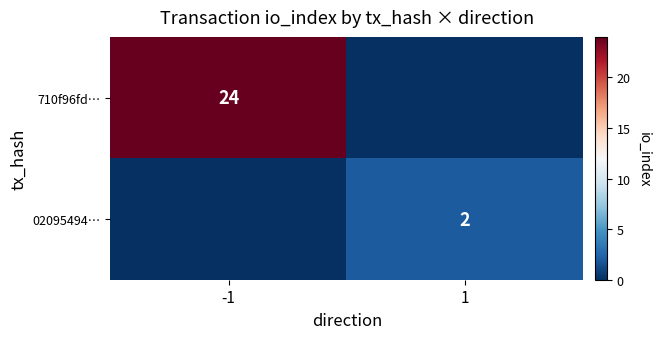

True or false: 02095494… has a value of 3 at 1.

False